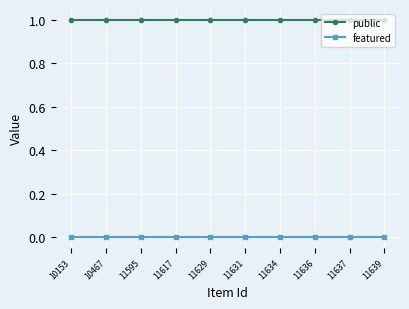

What is the spread (max minus min) of values at 11636?

1